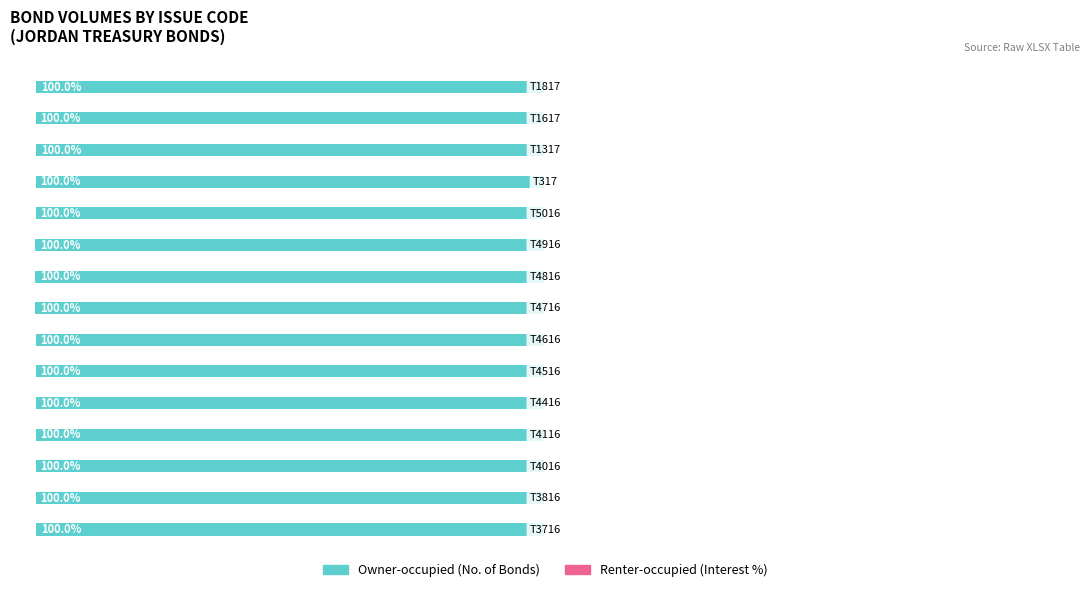

Reading left to right, extract all data points from this chart.

Owner-occupied: -100.0	-100.0	-100.0	-100.0	-100.0	-100.0	-100.0	-100.0	-100.0	-100.0	-100.0	-100.0	-100.0	-100.0	-100.0
Renter-occupied: 0.0	0.0	0.0	0.0	0.0	0.0	0.0	0.0	0.0	0.0	0.0	0.0	0.0	0.0	0.0